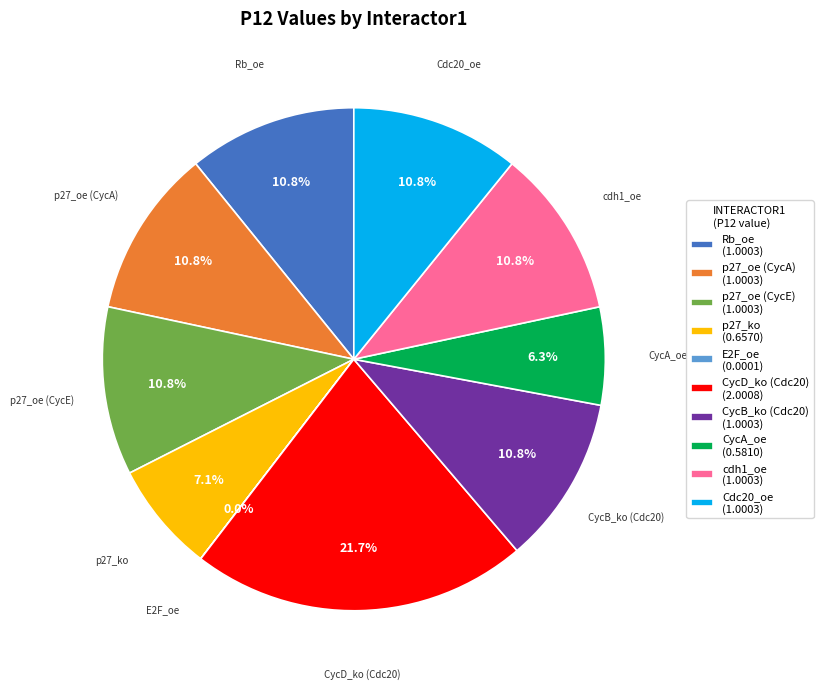

What is the largest slice in the pie chart?

CycD_ko (Cdc20) (2.0008)